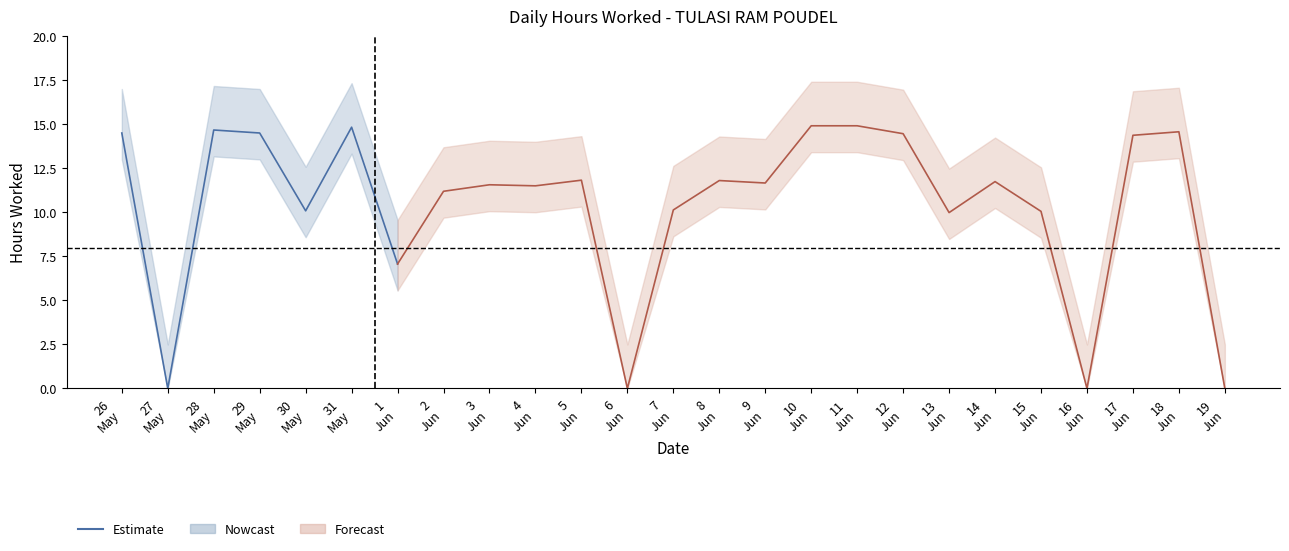

What is the difference between the values at 28
May and 30
May?

4.6